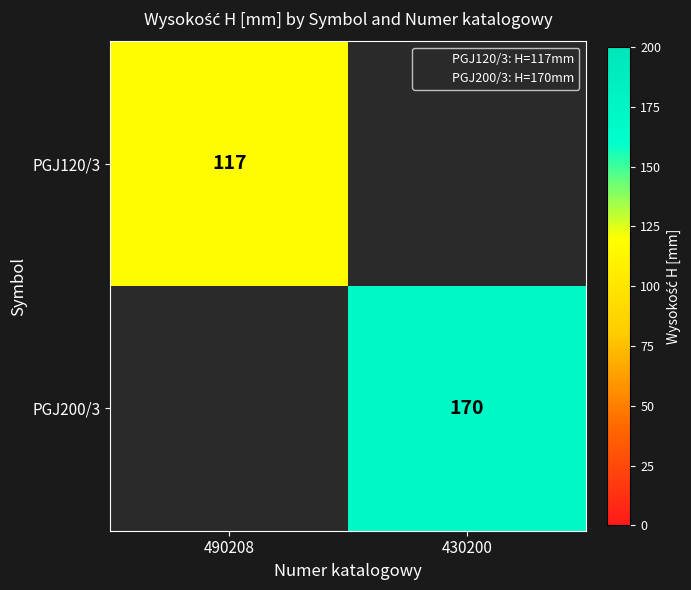

Is it true that PGJ200/3 equals 170 at 430200?

True